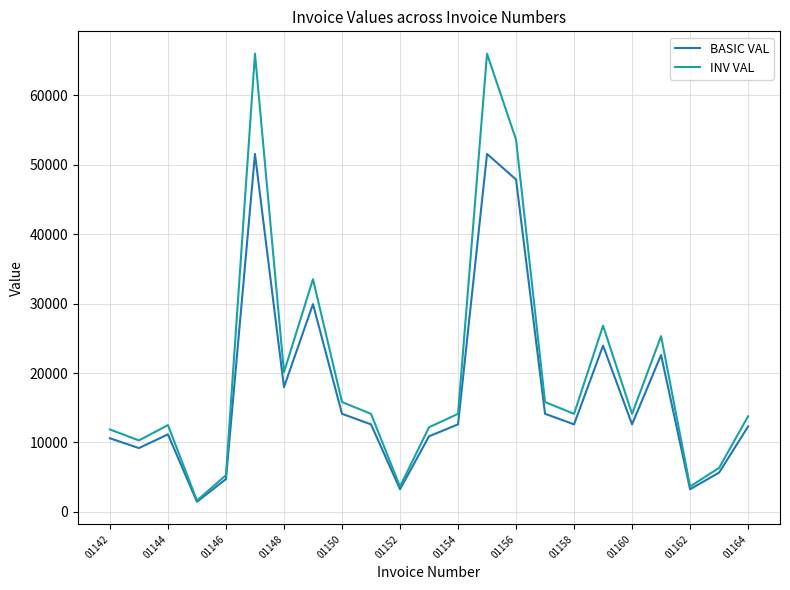

List the series in order of their peak value, highest first.

INV VAL, BASIC VAL